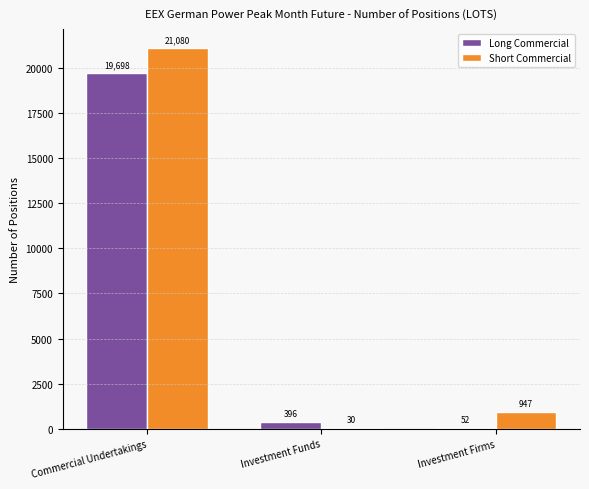

True or false: Short Commercial has a value of 34397 at Commercial Undertakings.

False